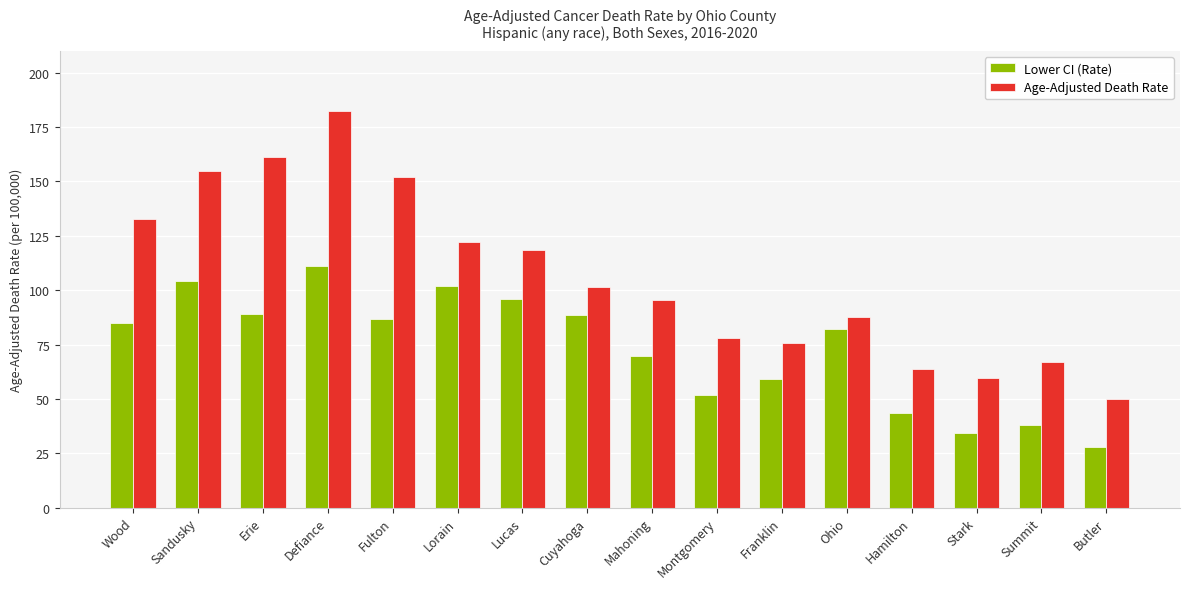

True or false: Age-Adjusted Death Rate has a value of 166.5 at Cuyahoga.

False